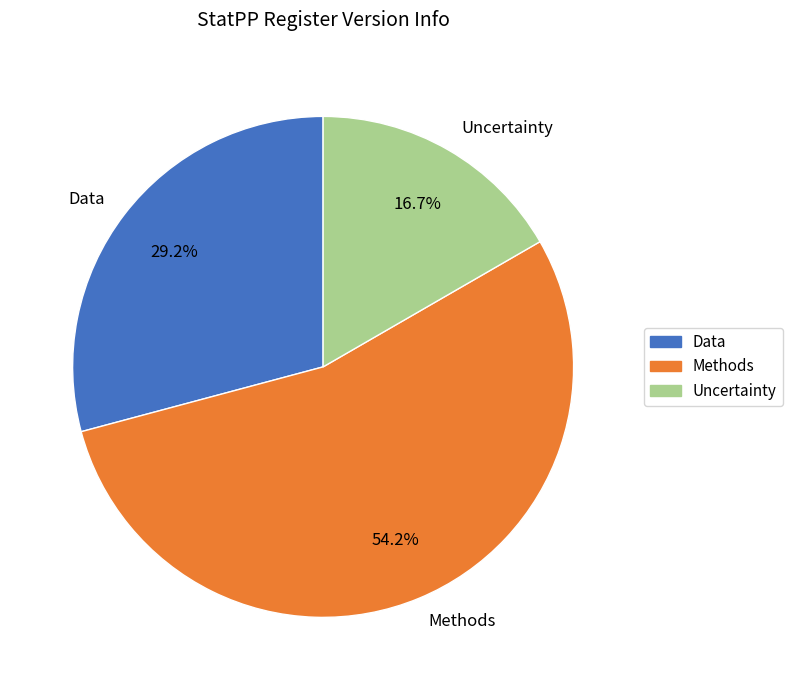

Which slice is the smallest?

Uncertainty